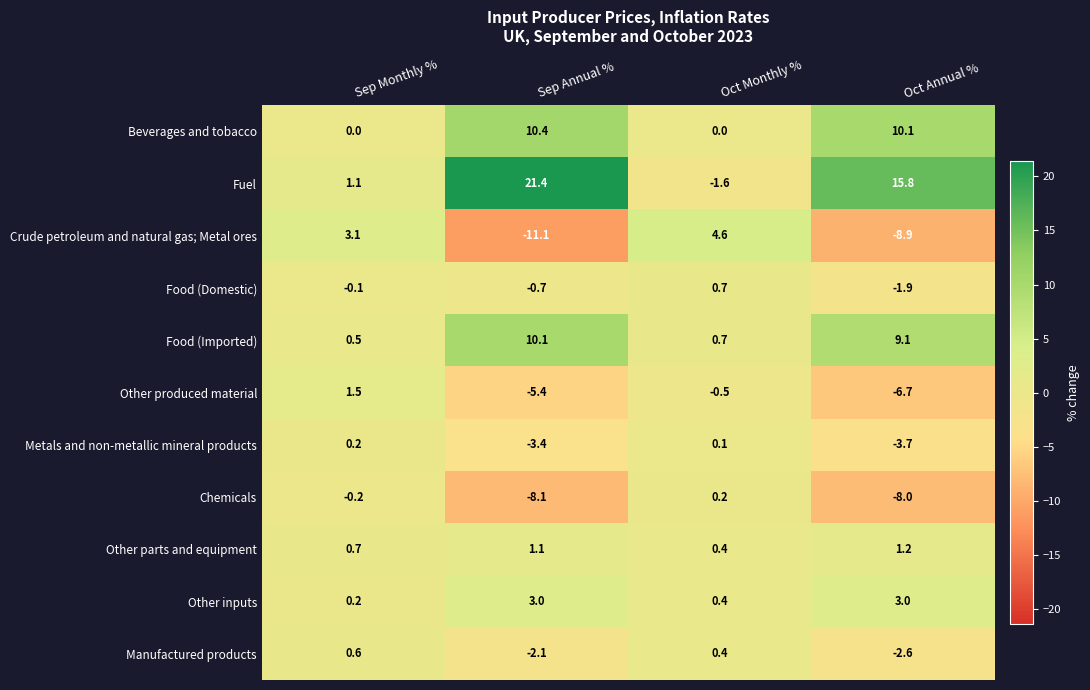

Is it true that Fuel equals -1.6 at Oct Monthly %?

True